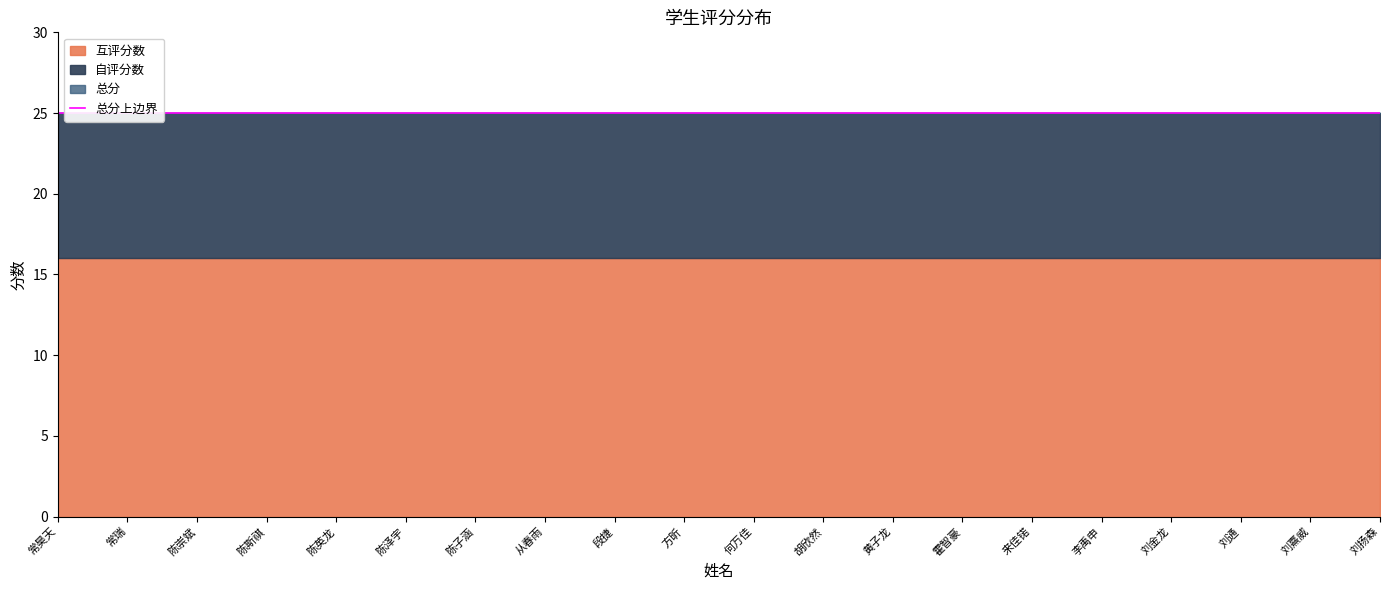

Which series changed the most between 常瑞 and 黄子龙?

互评分数